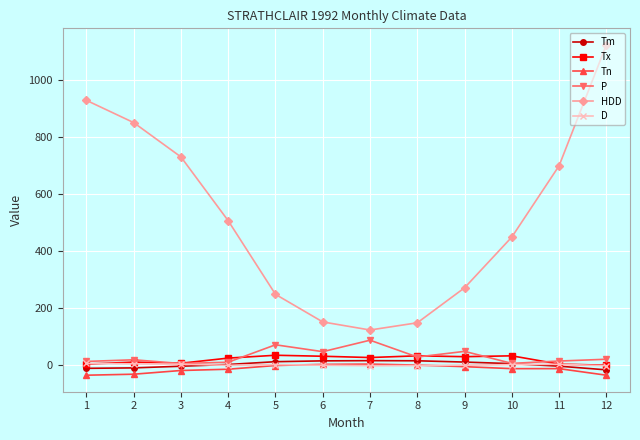

True or false: HDD and Tm cross at least once.

False